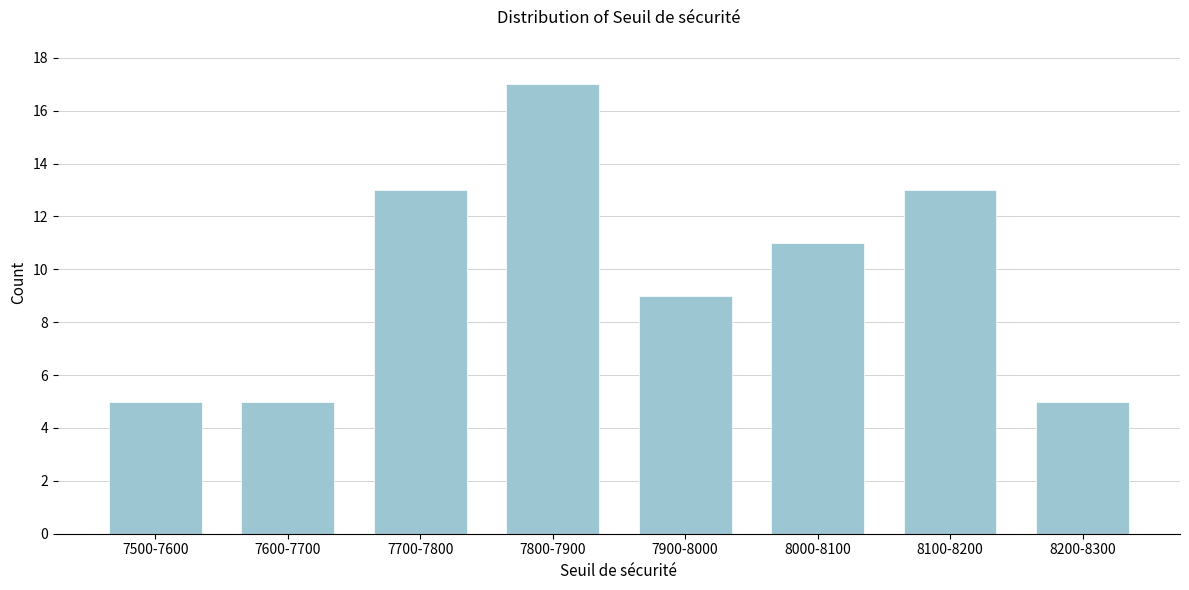

Reading right to left, transcribe all the data shown in this chart.

8200-8300=5	8100-8200=13	8000-8100=11	7900-8000=9	7800-7900=17	7700-7800=13	7600-7700=5	7500-7600=5